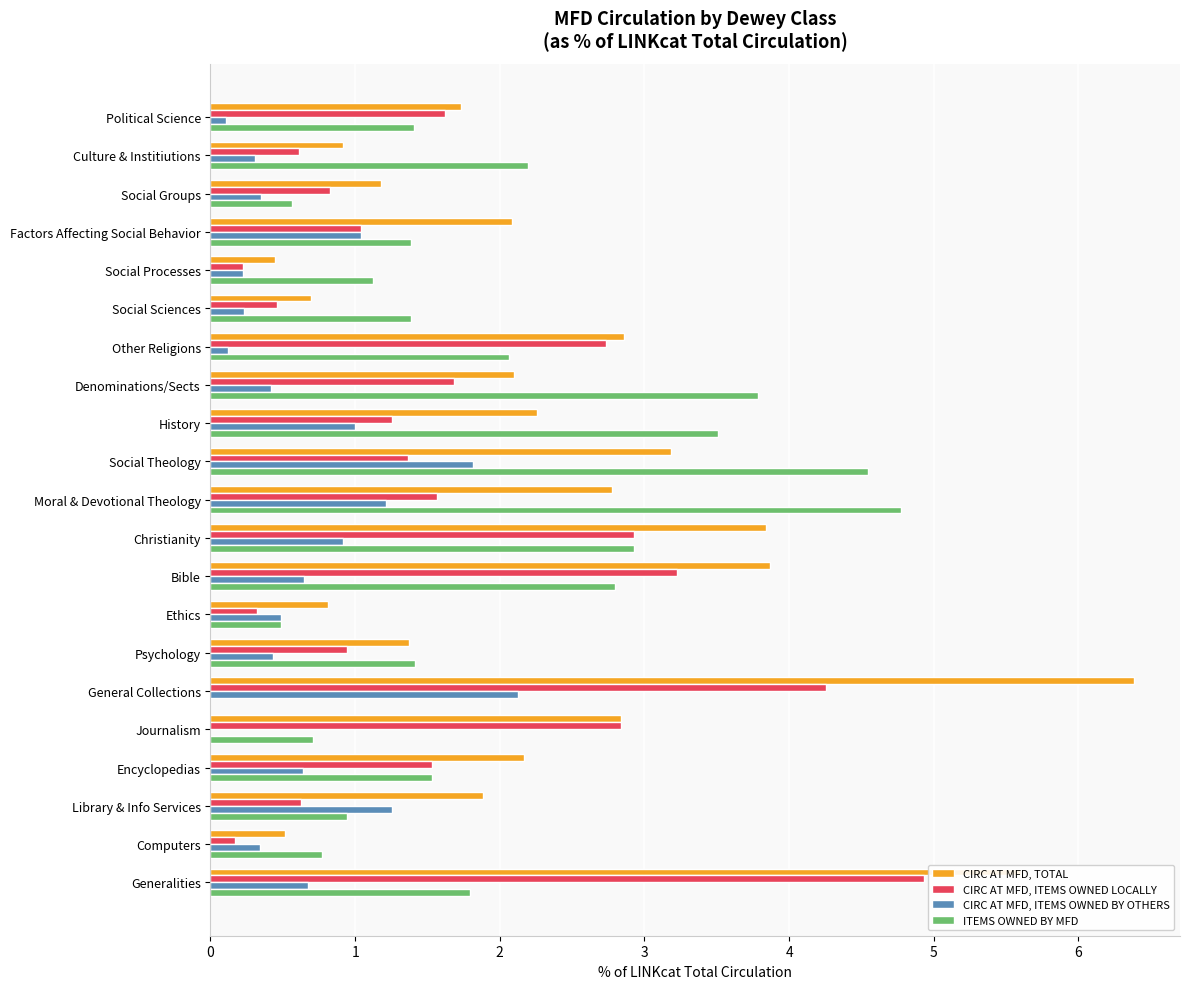

What is the average value of the CIRC AT MFD, ITEMS OWNED BY OTHERS series?

0.7